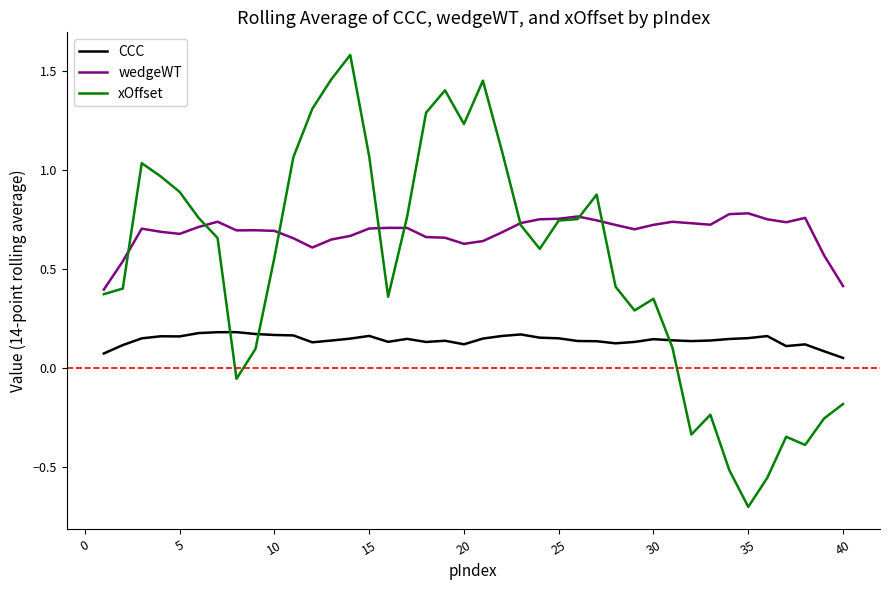

Which series has the largest total across all categories?

wedgeWT